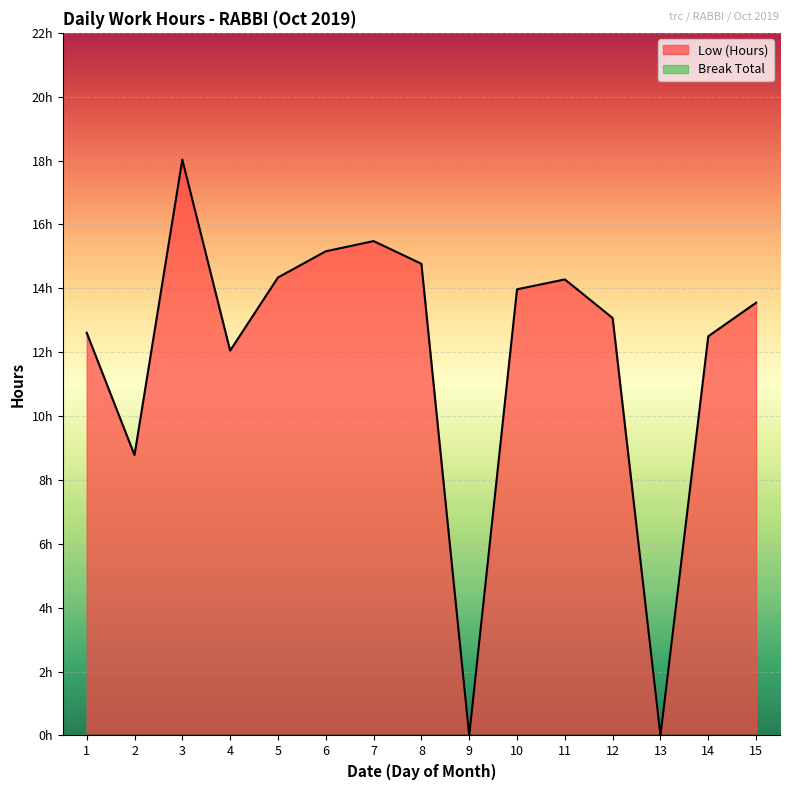

Reading right to left, list all the values displayed in this chart.

13.6	12.5	0.0	13.1	14.3	14.0	0.0	14.8	15.5	15.2	14.3	12.1	18.0	8.8	12.6